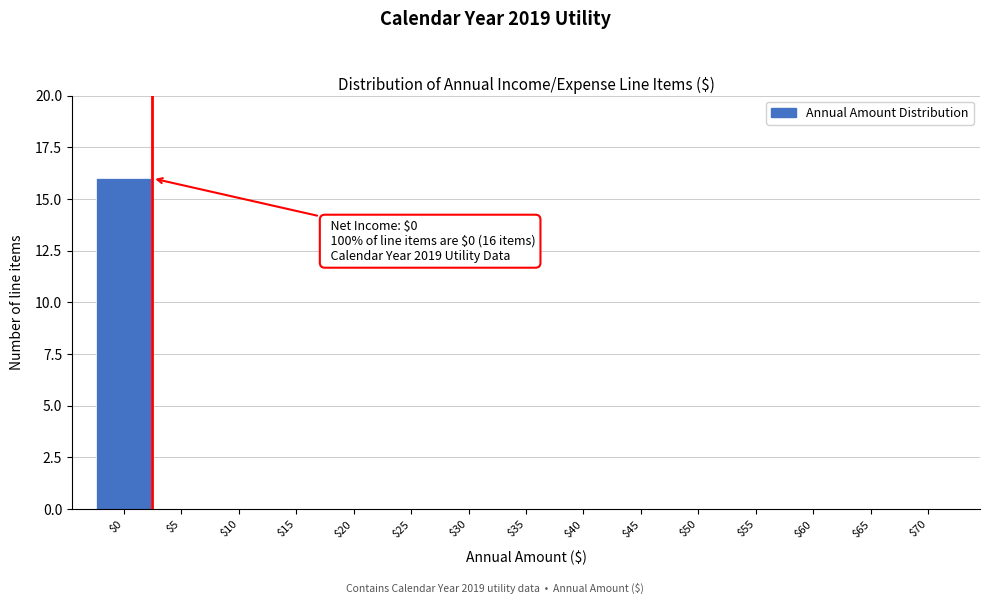

True or false: the data shows 7 at $0.

False